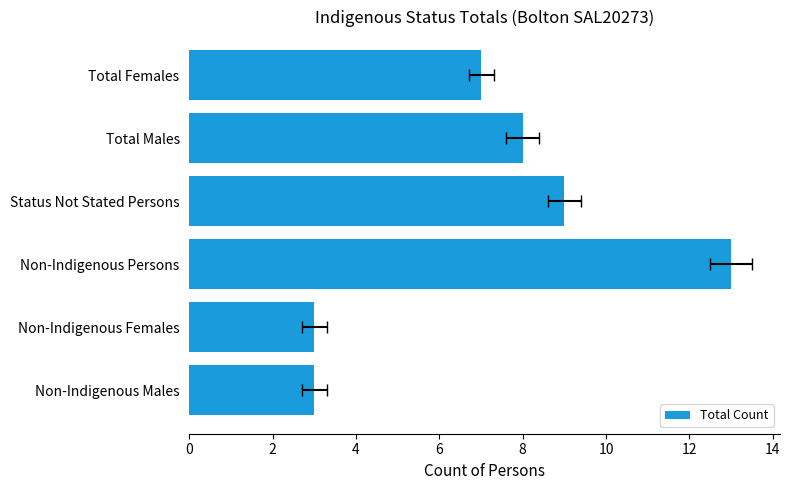

Reading right to left, what are all the values shown in this chart?

7	8	9	13	3	3